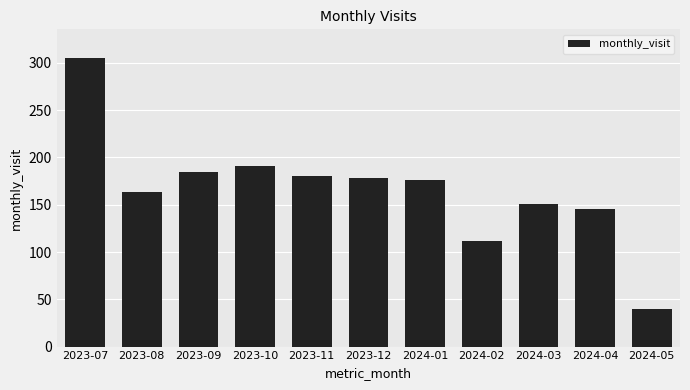

Count the number of categories in the chart.

11